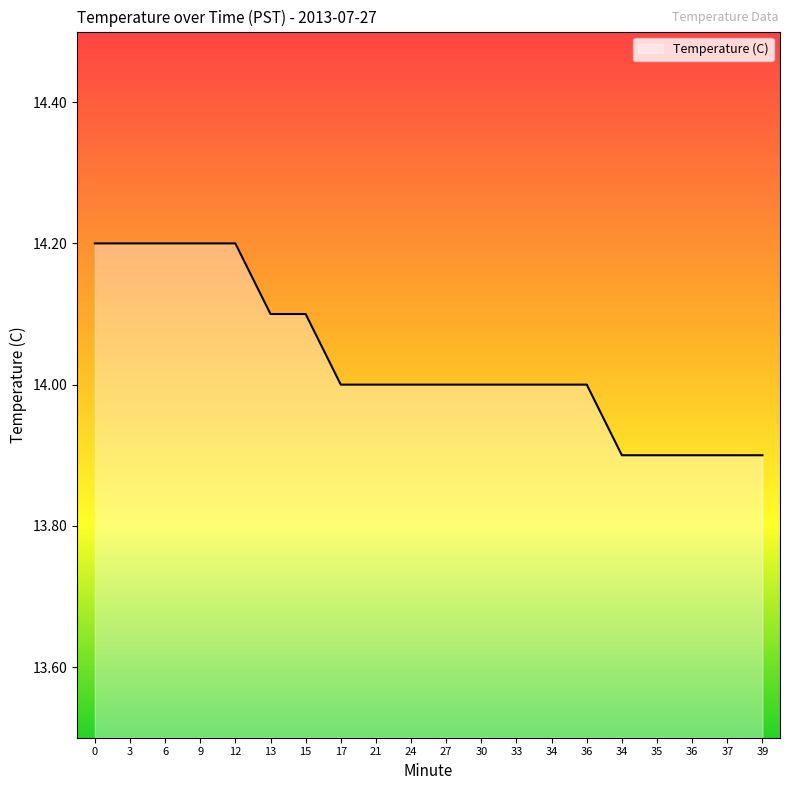

Reading right to left, transcribe all the data shown in this chart.

39=13.9	37=13.9	36=13.9	35=13.9	34=13.9	36=14.0	34=14.0	33=14.0	30=14.0	27=14.0	24=14.0	21=14.0	17=14.0	15=14.1	13=14.1	12=14.2	9=14.2	6=14.2	3=14.2	0=14.2